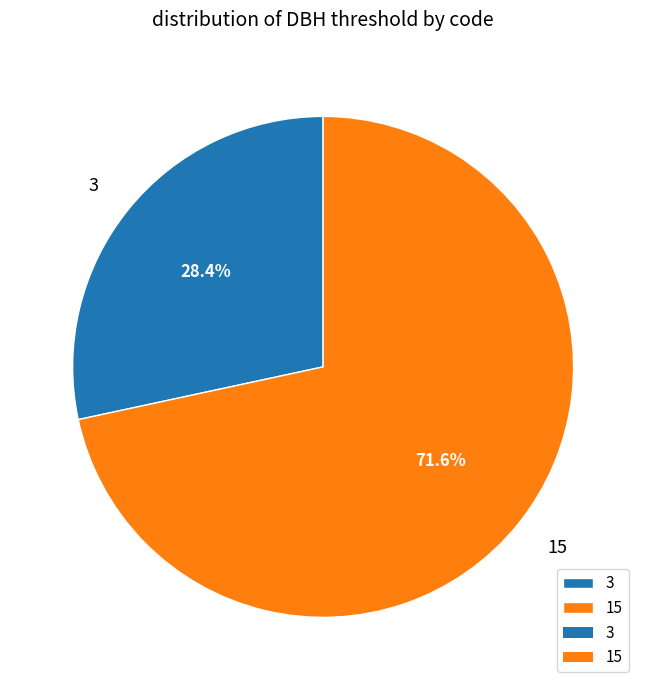

Count the number of slices in the pie.

2